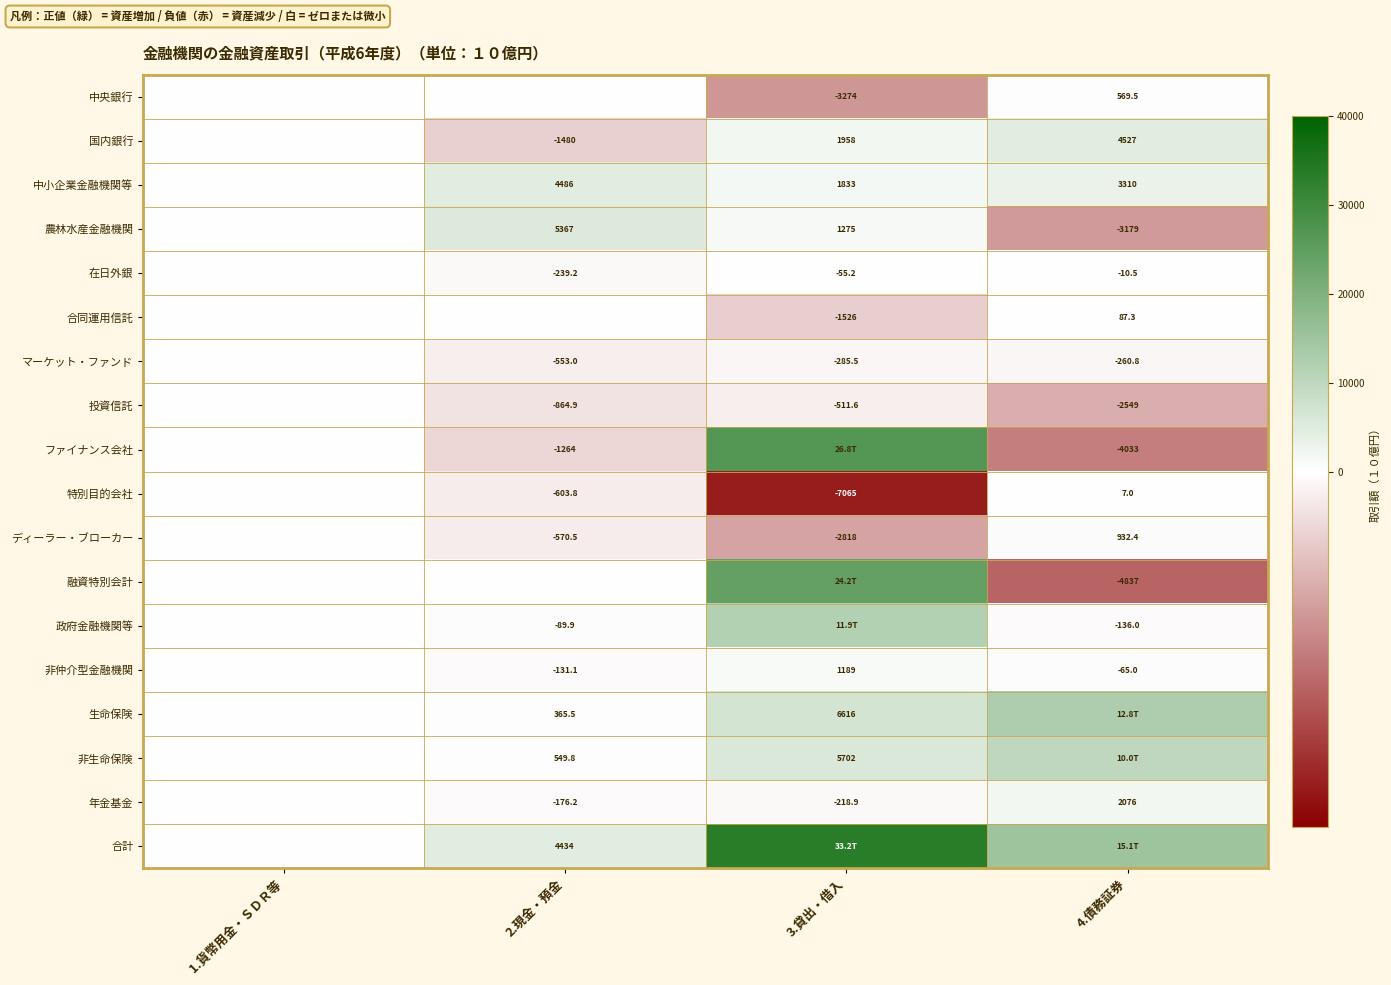

The マーケット・ファンド series shows -788.8 at 2.現金・預金. True or false?

False